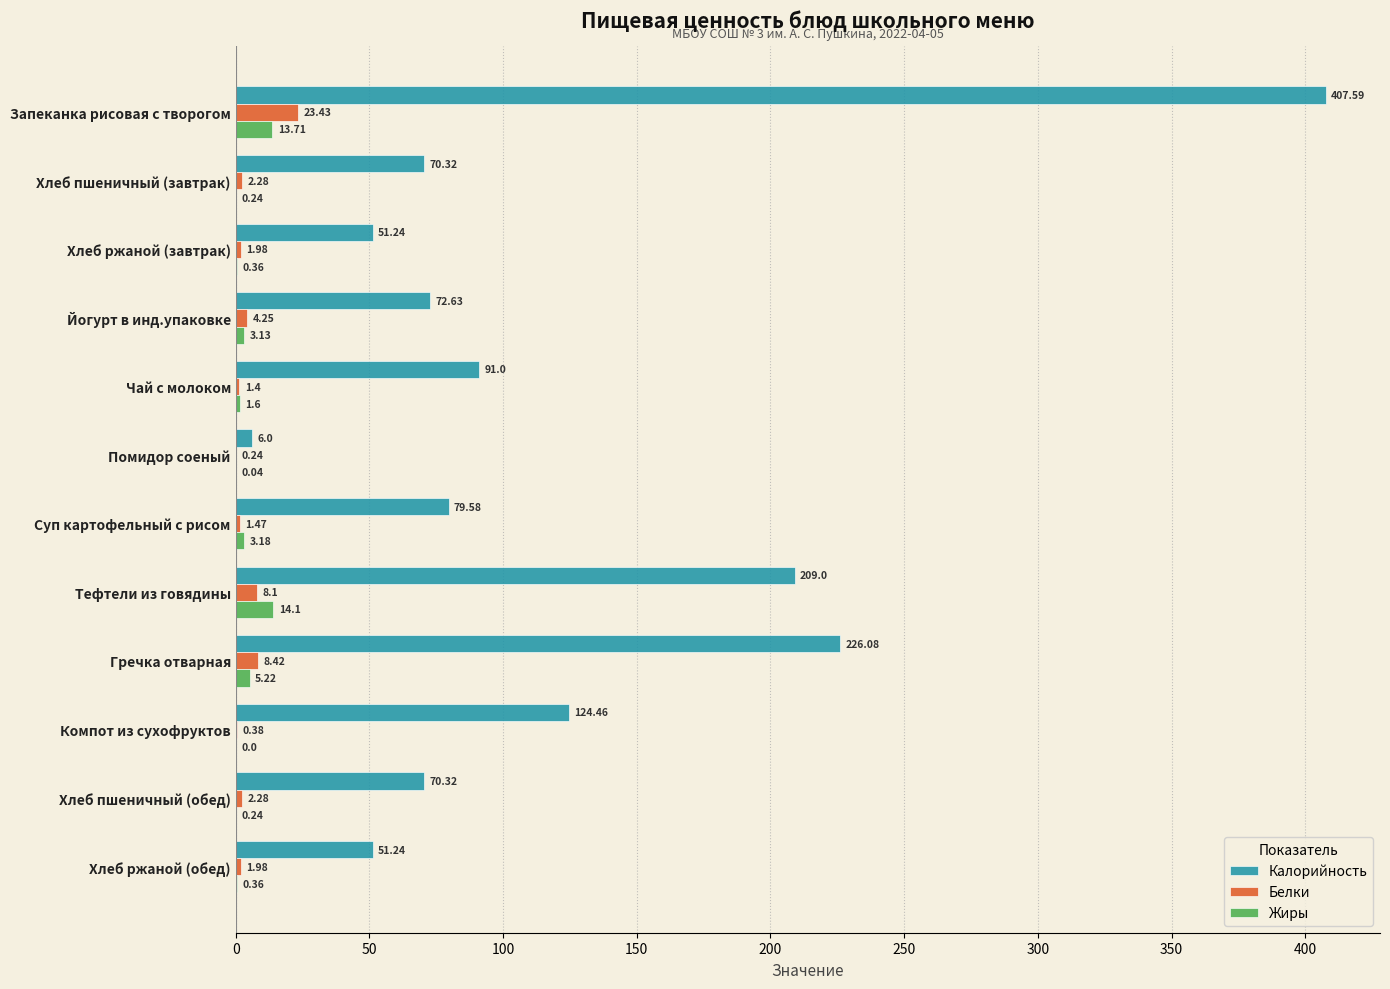

What is the sum of all Белки values?

56.2